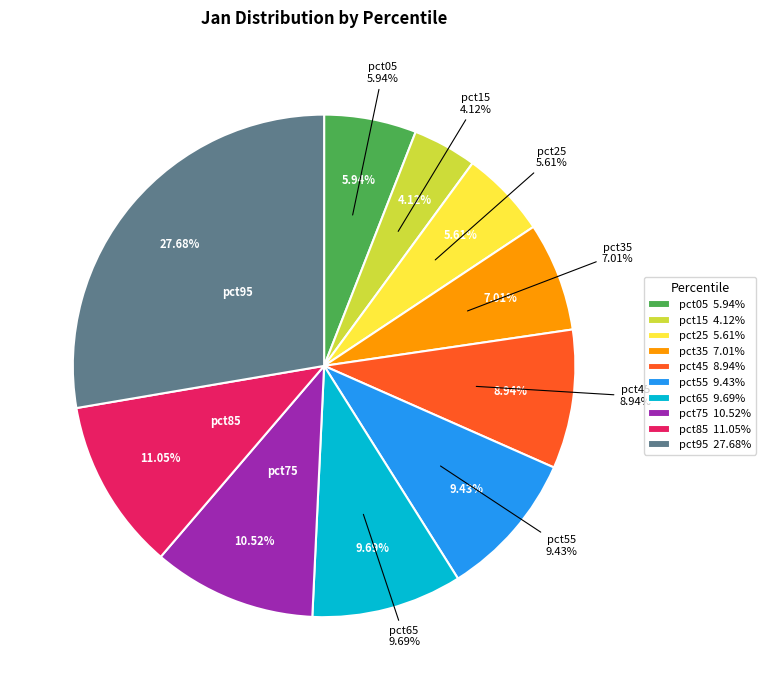

Is there a majority slice in this chart?

No